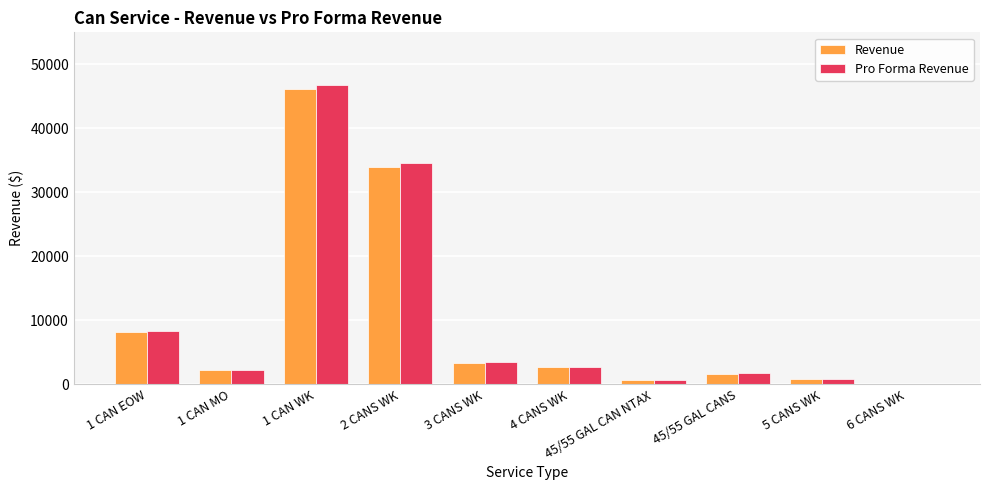

At which label is Revenue closest to 23105?

2 CANS WK